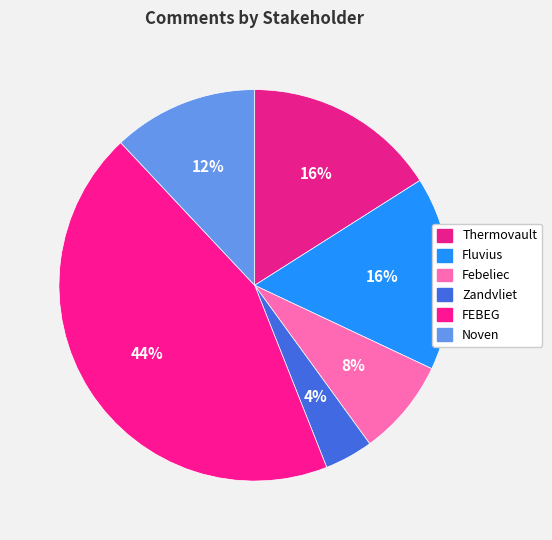

Which slice is the smallest?

Zandvliet